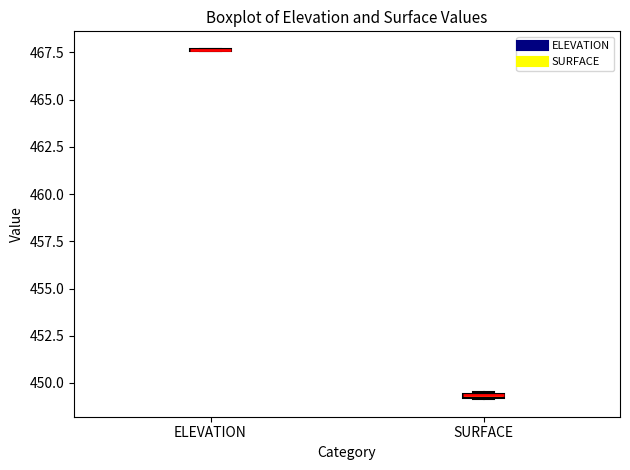

Where is the upper edge of the box for SURFACE on the y-axis? The values are not printed on the chart, so give them approximately, as read against the axis.

449.5